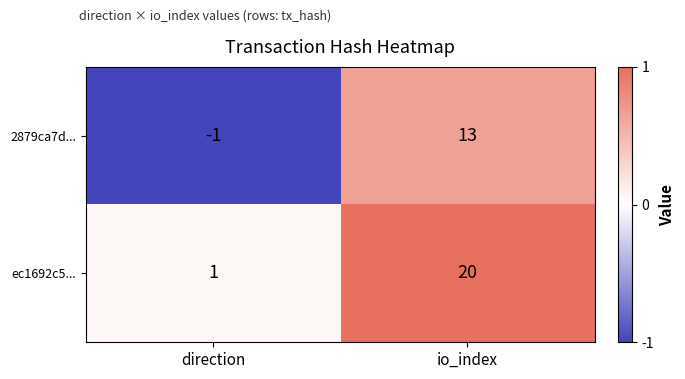

Which series has the largest total across all categories?

ec1692c5...